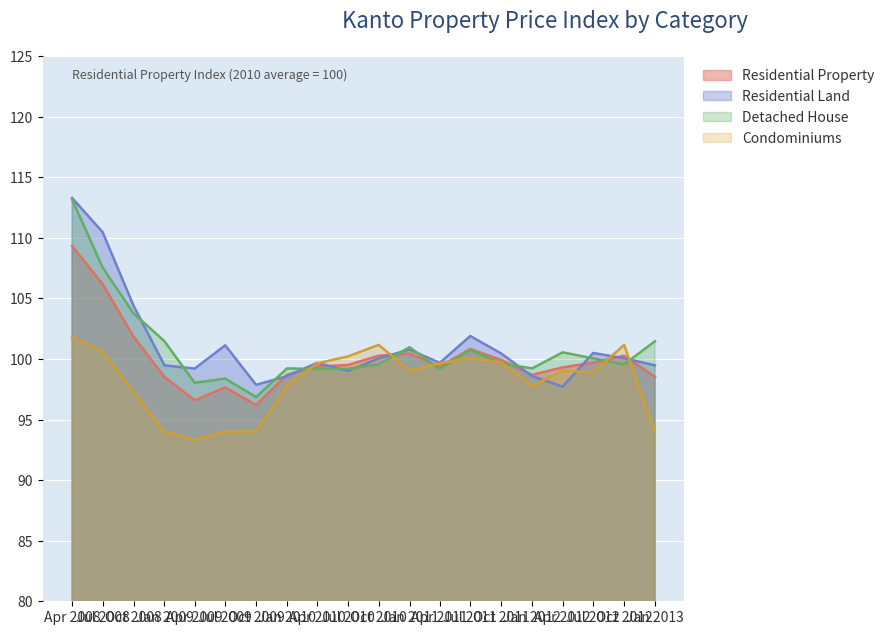

What are all the series names shown in the legend?

Residential Property, Residential Land, Detached House, Condominiums